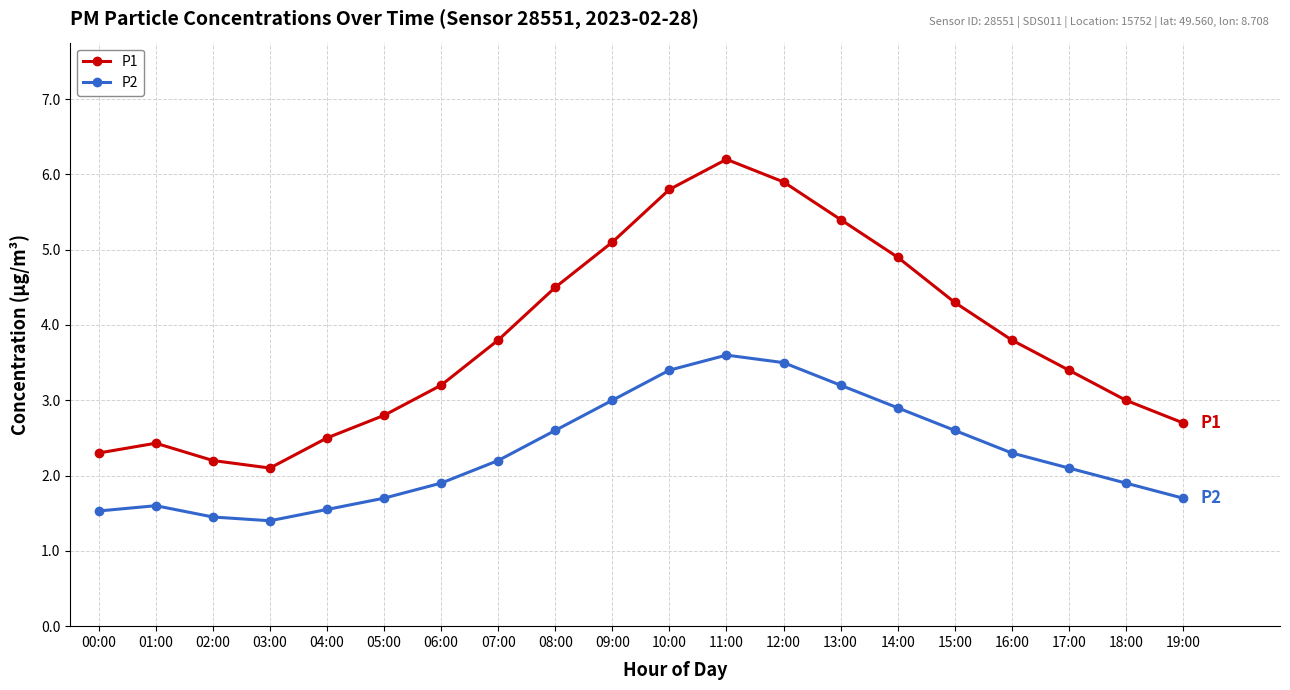

What is the spread (max minus min) of values at 07:00?

1.6